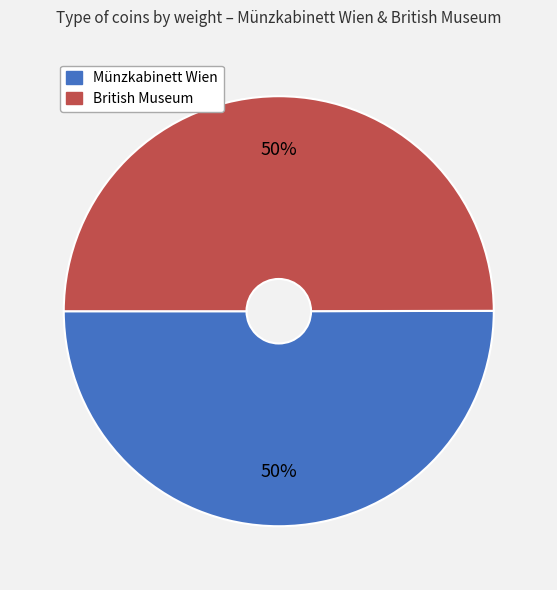

Approximately how many times larger is the value at Münzkabinett Wien compared to British Museum?

1.0